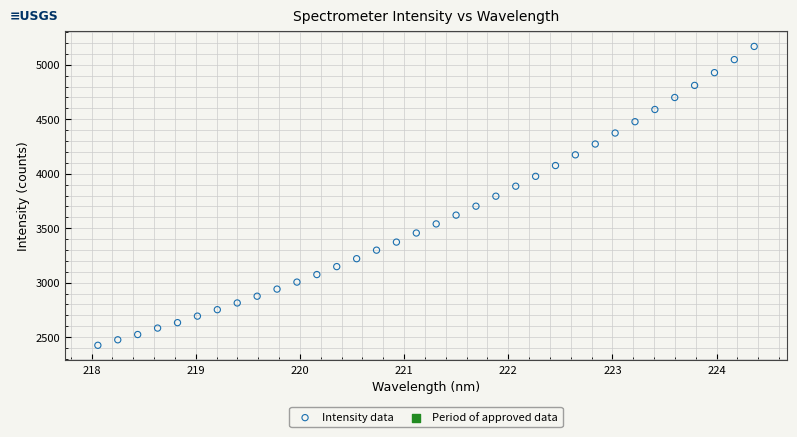

What is the range of X values (max minus min)?

6.3